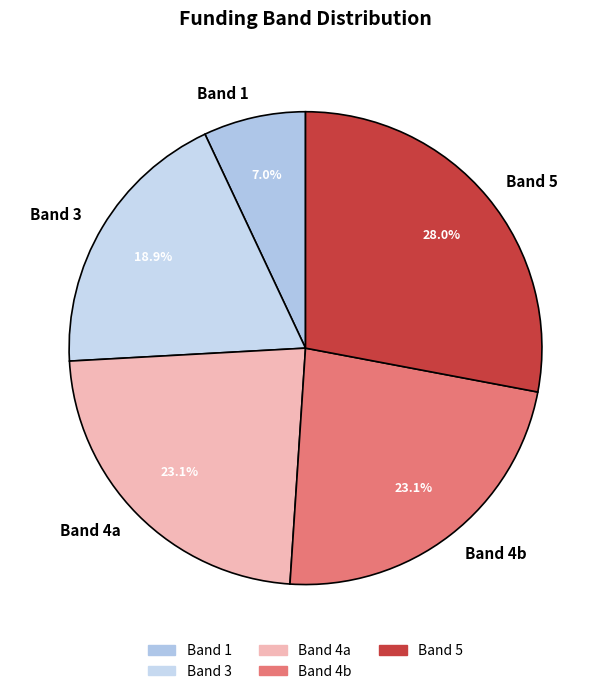

Which category has the smallest portion of the pie?

Band 1